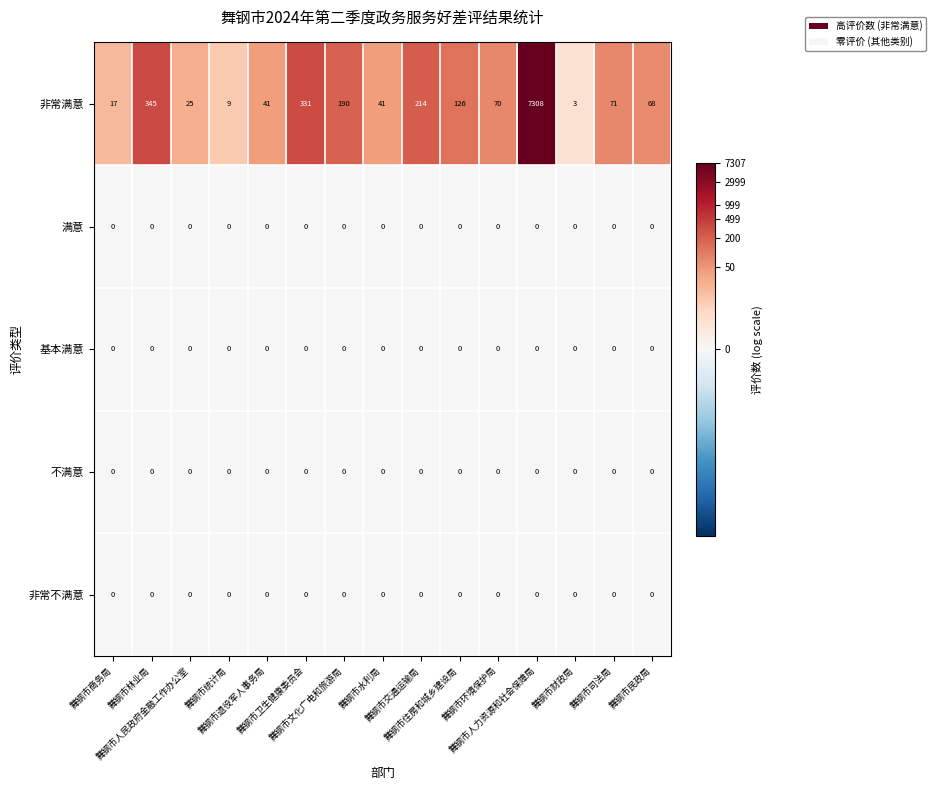

Which series has the widest spread of values?

非常满意